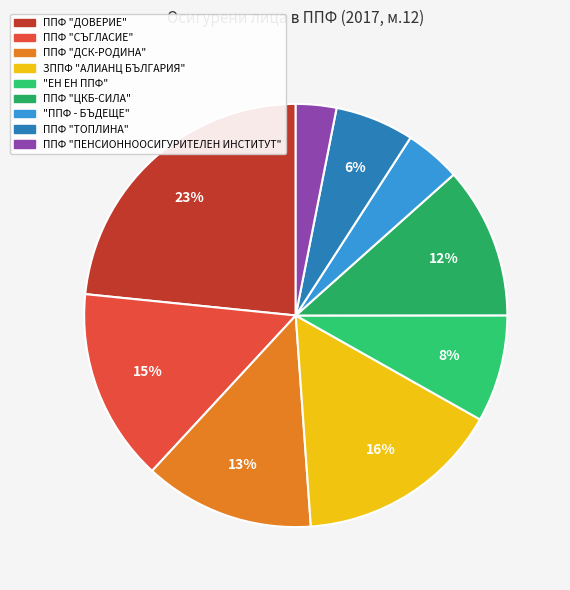

How many segments does this pie chart have?

9